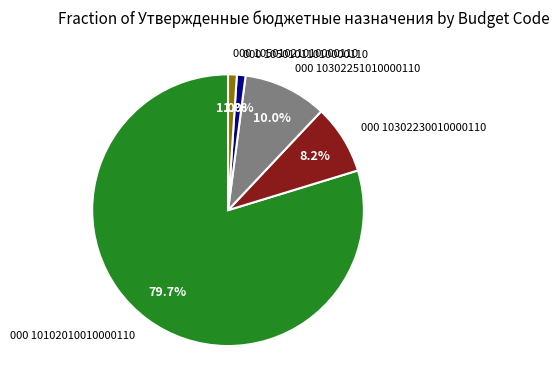

Is the sum of 000 10302251010000110 and 000 10501021010000110 greater than half?

No